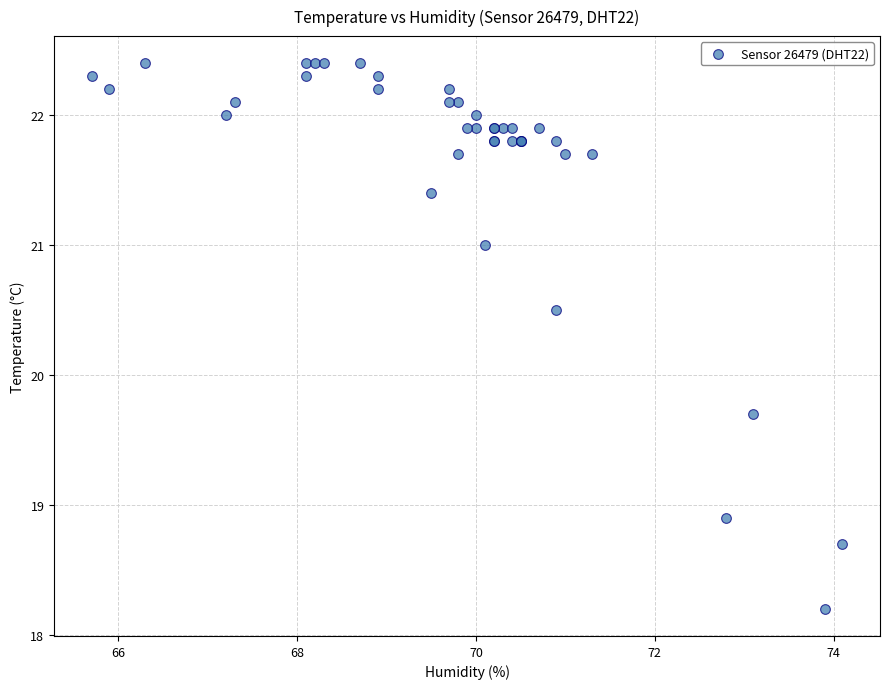

What Y value in the scatter plot is closest to 20?

19.7